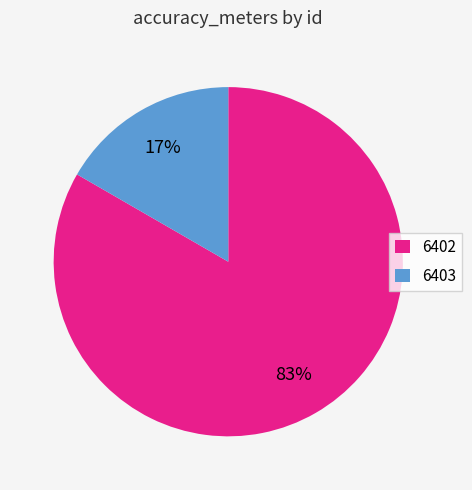

Which has a higher value, 6403 or 6402?

6402